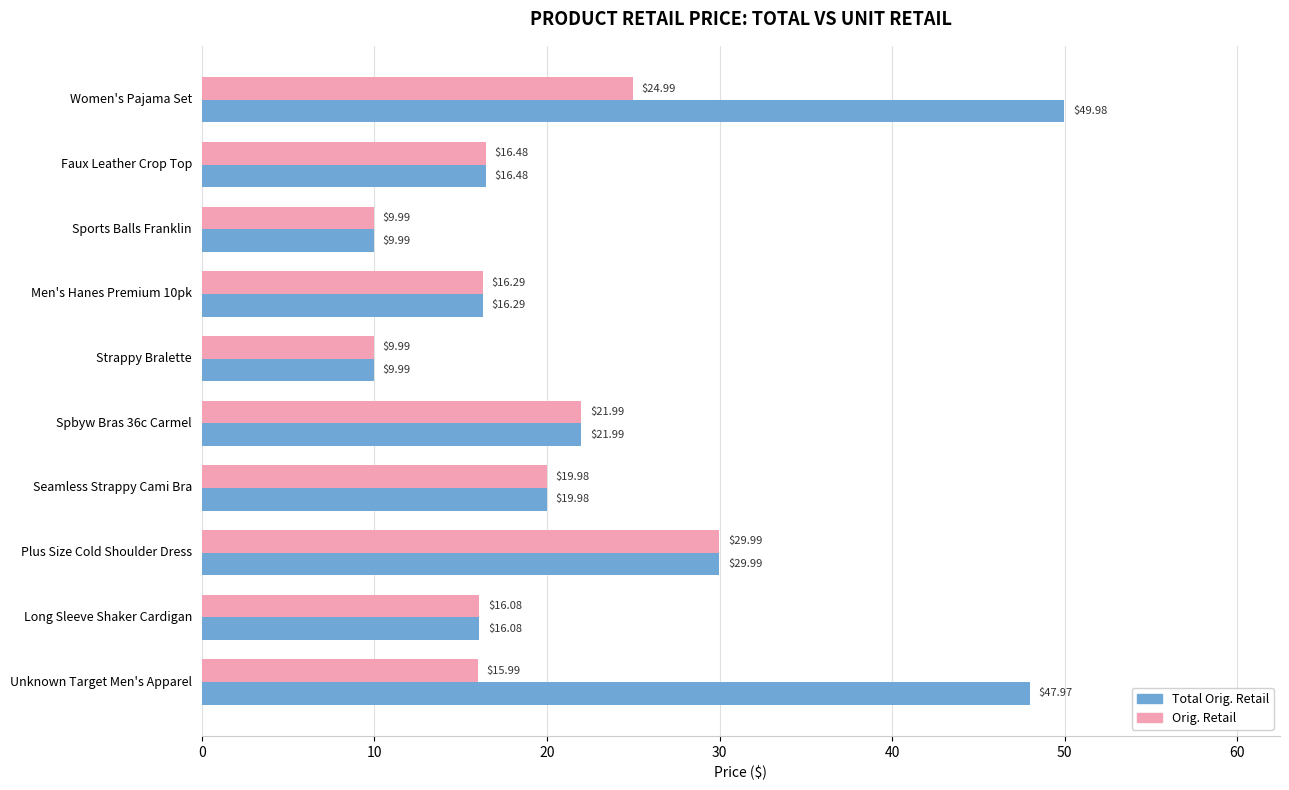

Which series has the largest total across all categories?

Total Orig. Retail